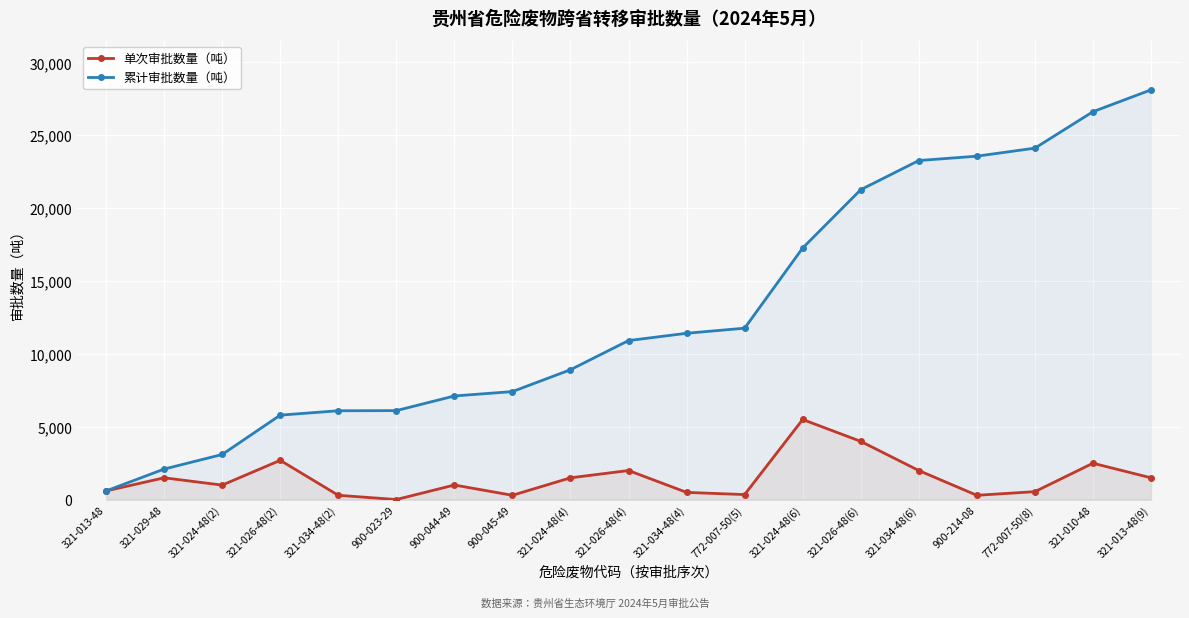

Which category has the highest value in the 单次审批数量（吨） series?

321-024-48(6)